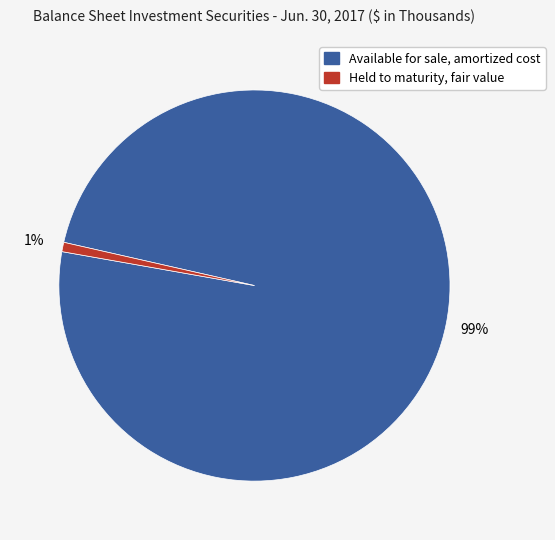

How many slices are in this pie chart?

2